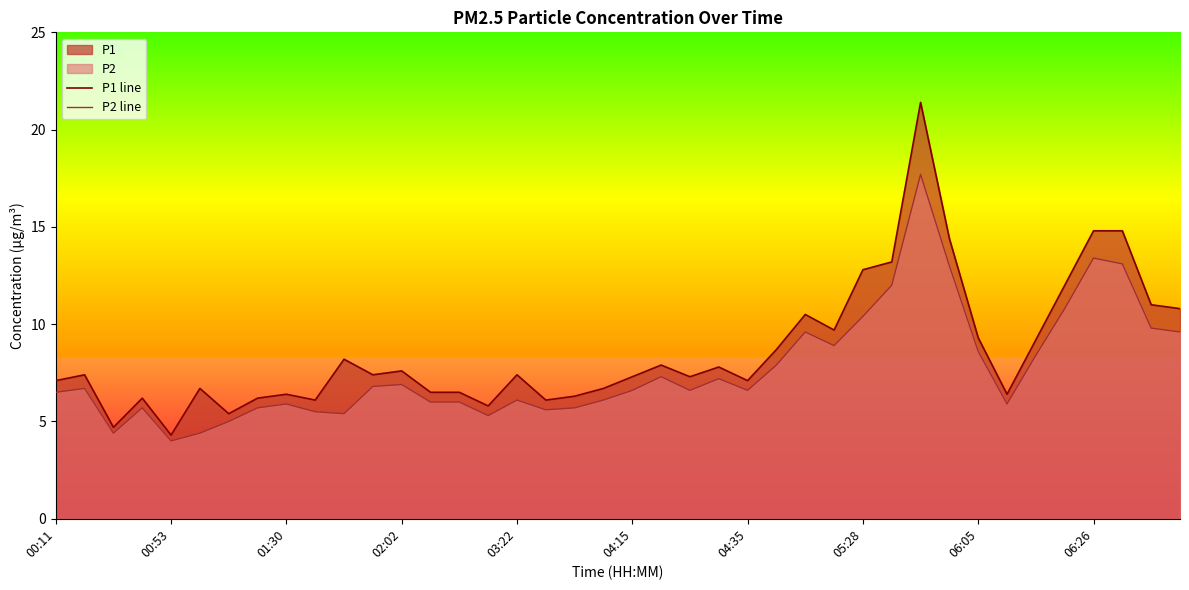

What is the smallest value displayed?

4.0